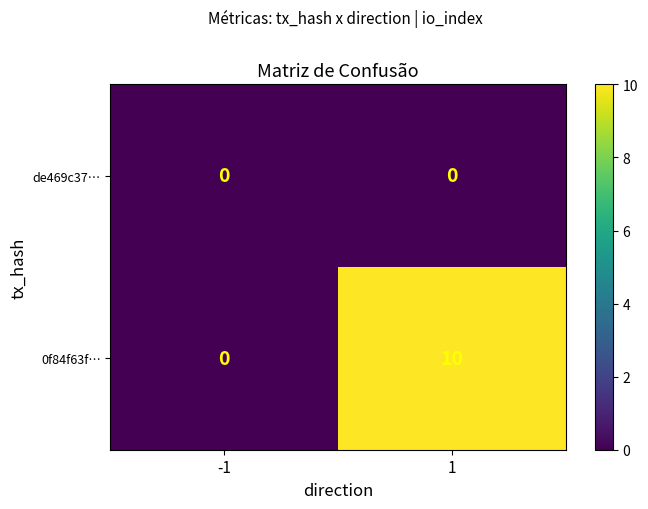

The 0f84f63f… series shows 0 at -1. True or false?

True